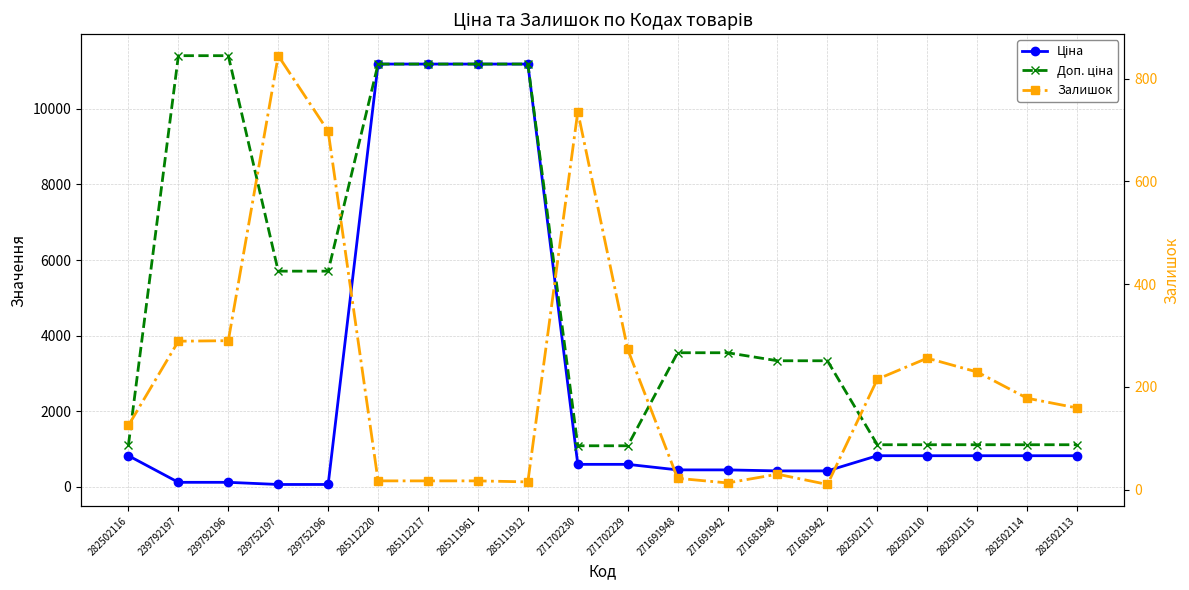

What is the lowest value of the Залишок series?

10.0